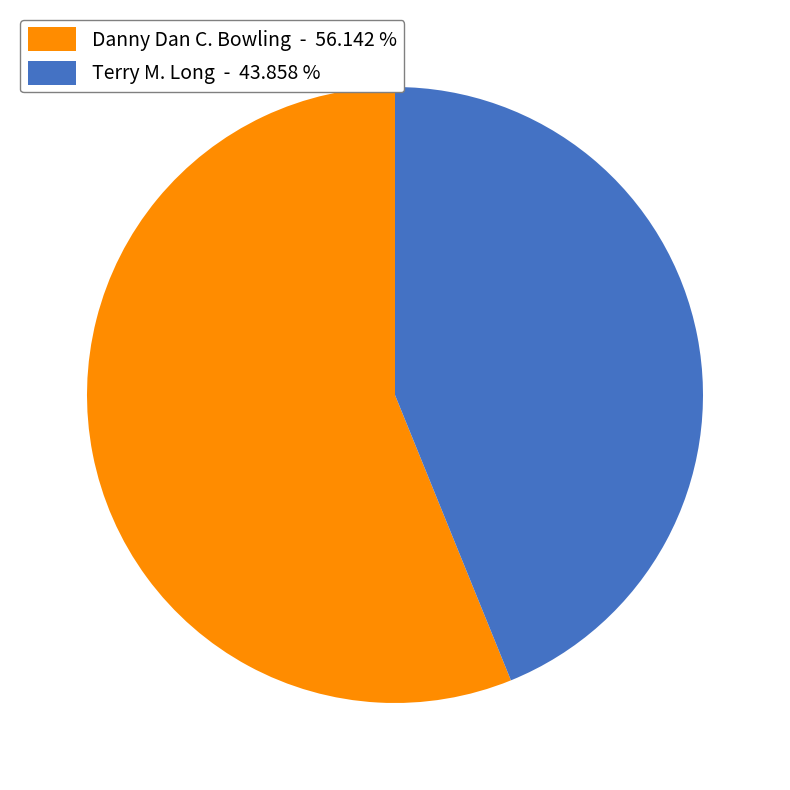

How many slices are in this pie chart?

2